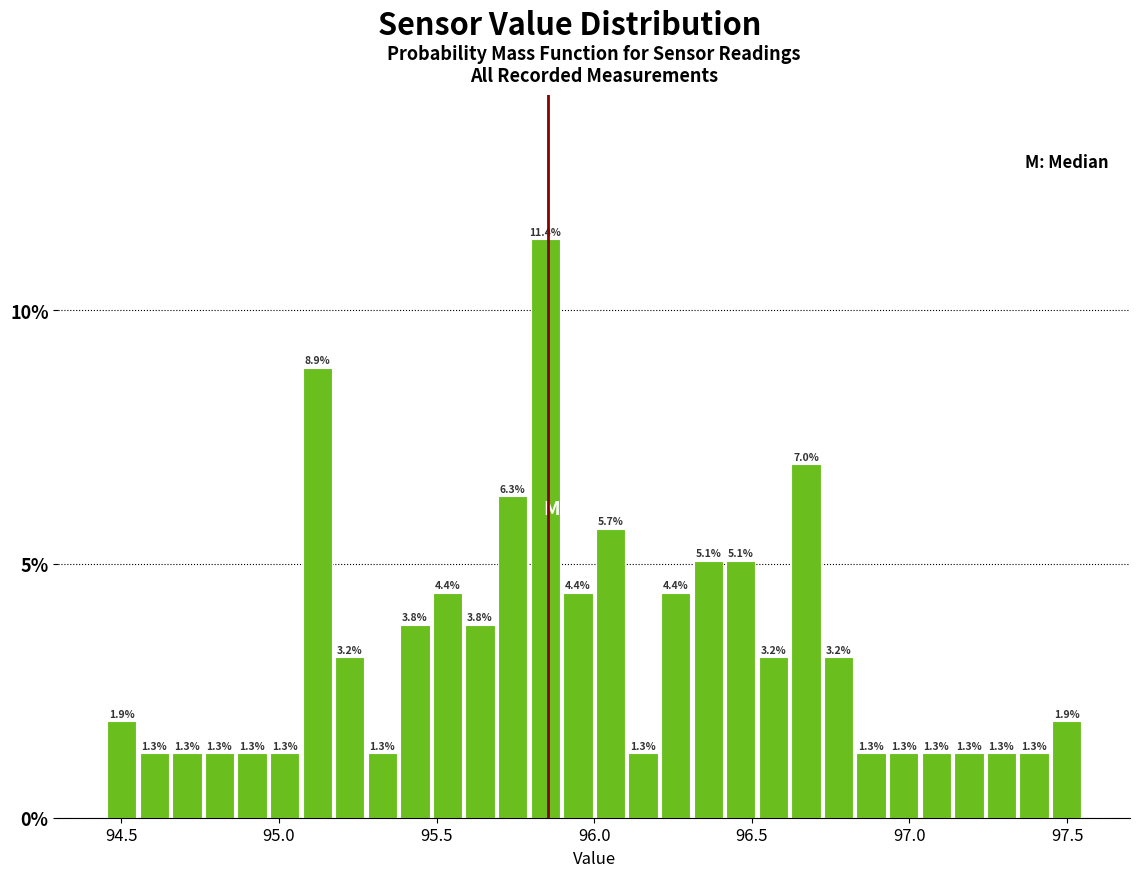

Around what value on the x-axis is the tallest bar? Give the approximate position of its centre, as read against the axis.

95.85